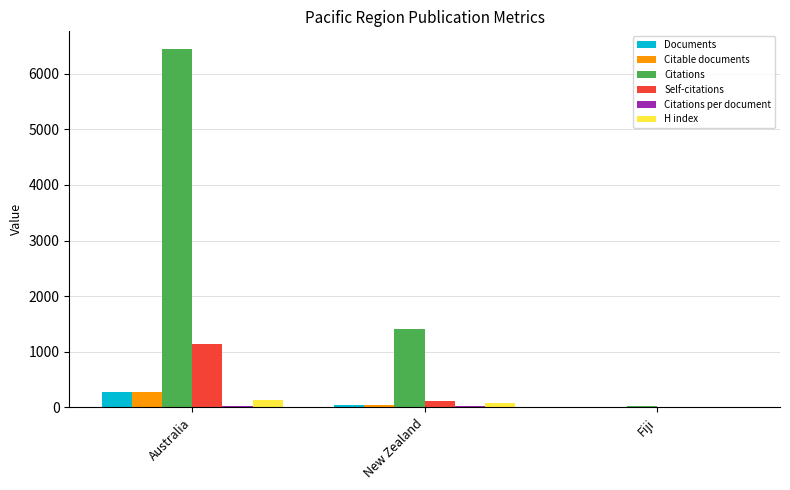

At which category is the sum across all series the highest?

Australia